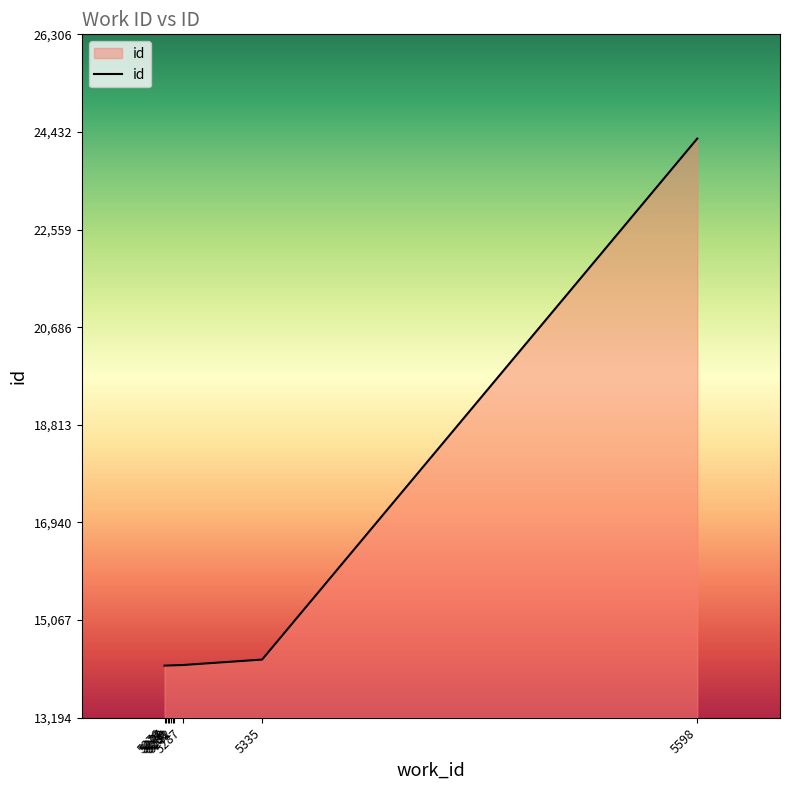

Does the chart display data point markers on the line(s)?

No